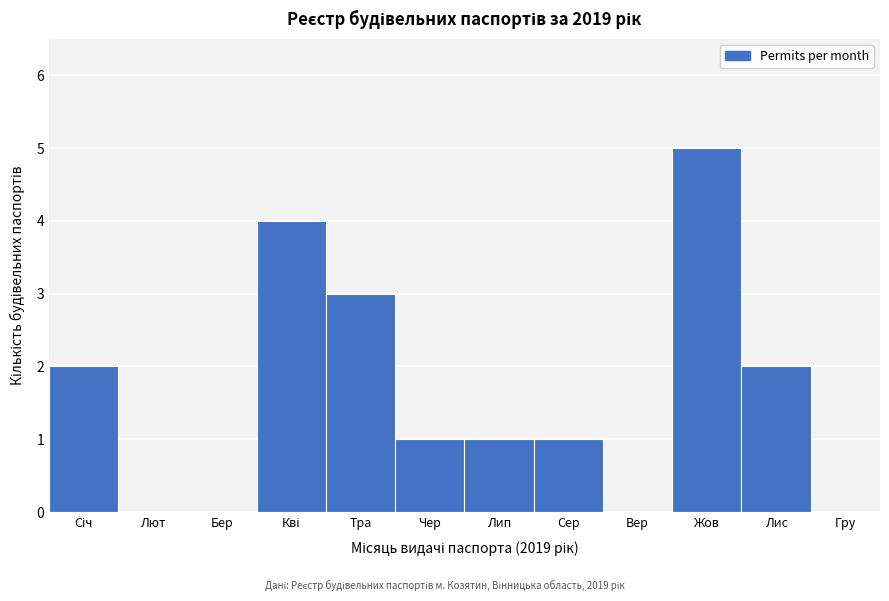

The value at Тра is 5. True or false?

False